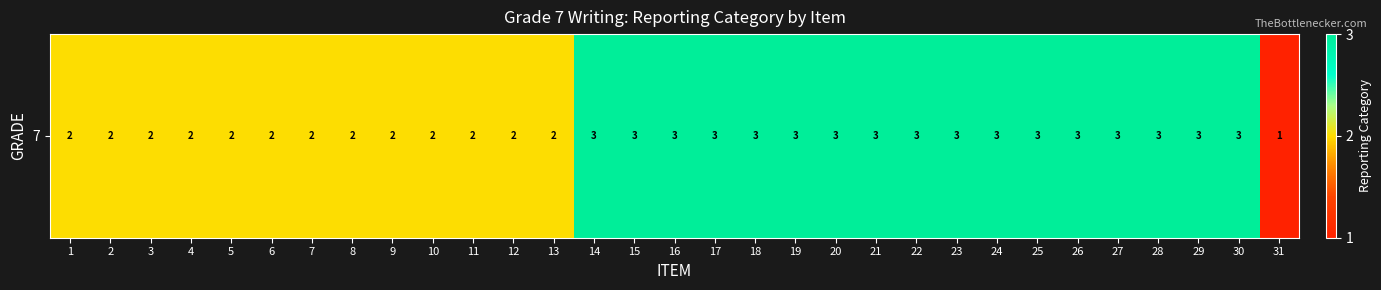

Reading left to right, transcribe all the data shown in this chart.

2	2	2	2	2	2	2	2	2	2	2	2	2	3	3	3	3	3	3	3	3	3	3	3	3	3	3	3	3	3	1